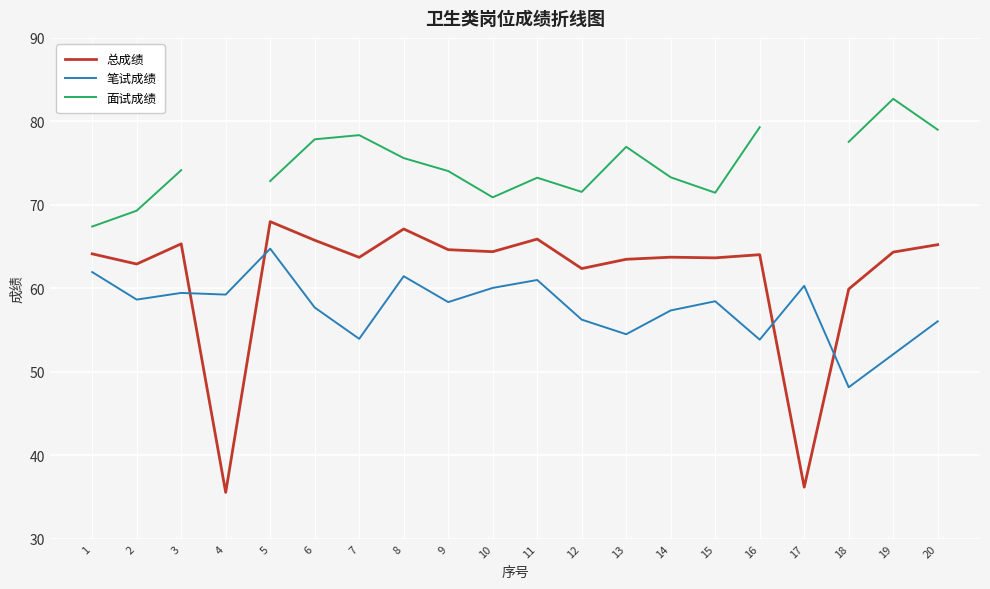

How many values in the 总成绩 series are below 64?

9